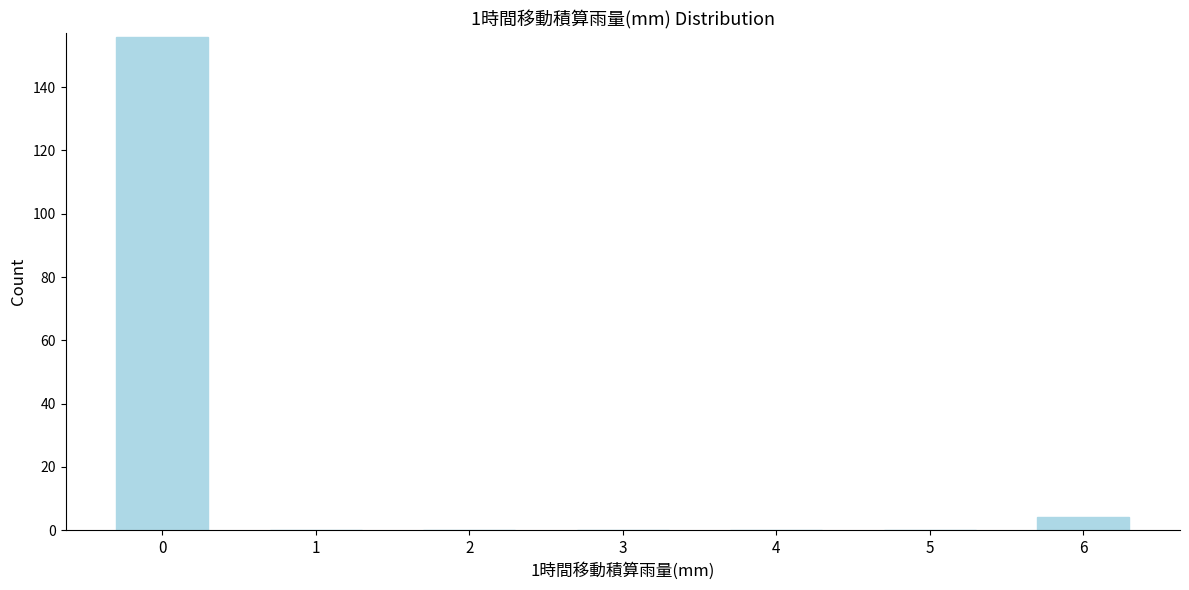

Reading left to right, extract all data points from this chart.

0=156	1=0	2=0	3=0	4=0	5=0	6=4